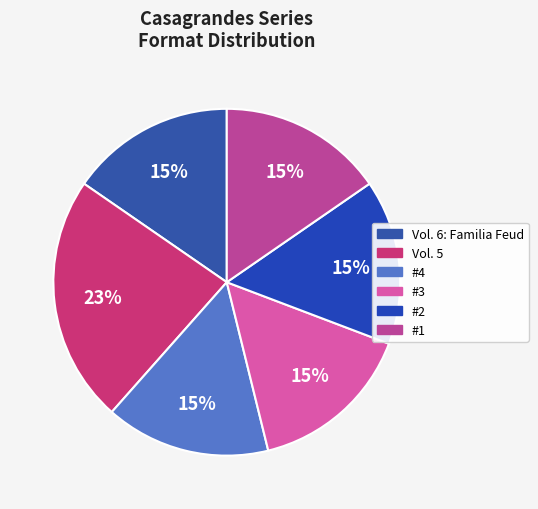

Count the number of slices in the pie.

6